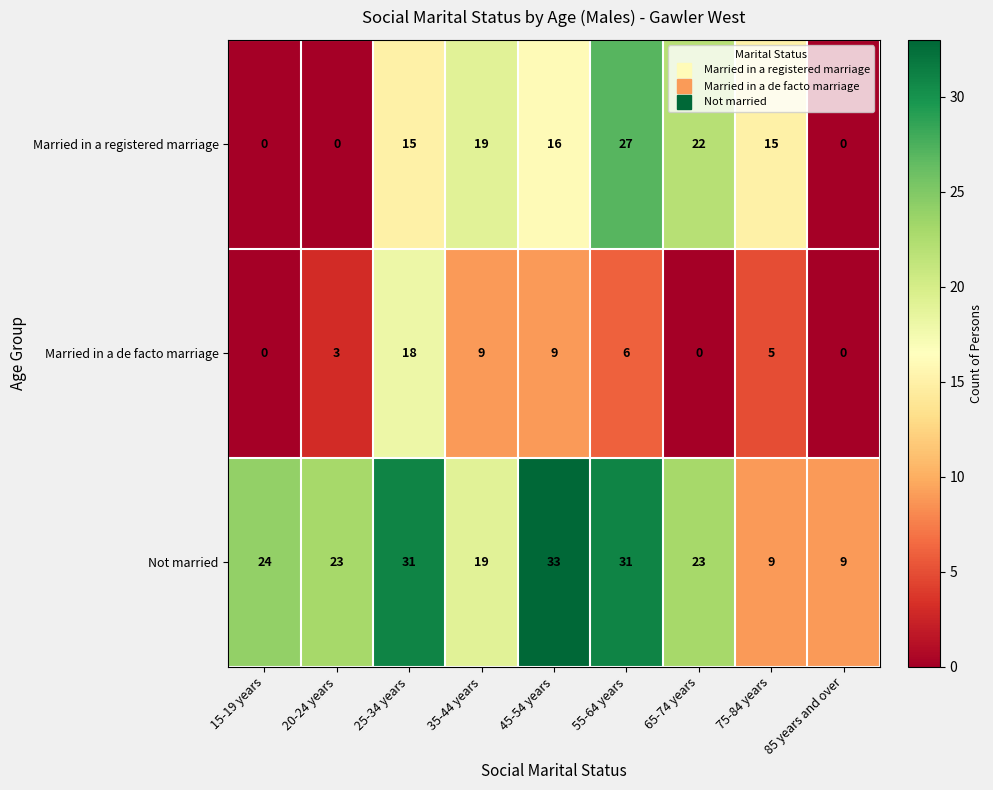

What is the total value across all series at 45-54 years?

58